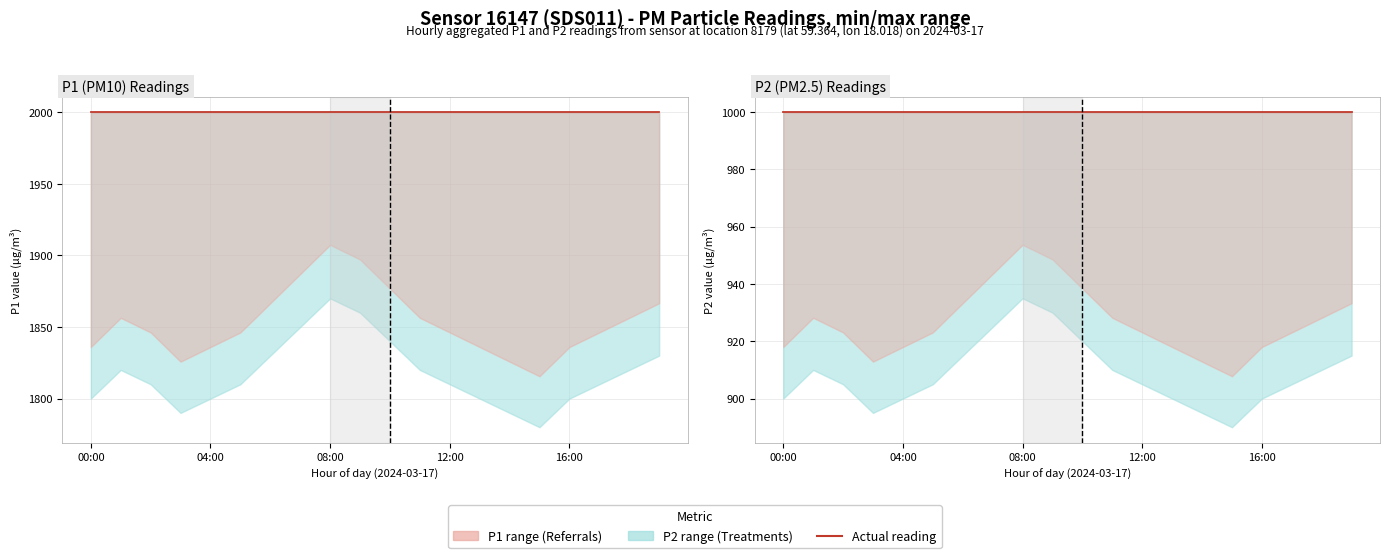

Which series has the widest spread of values?

P1